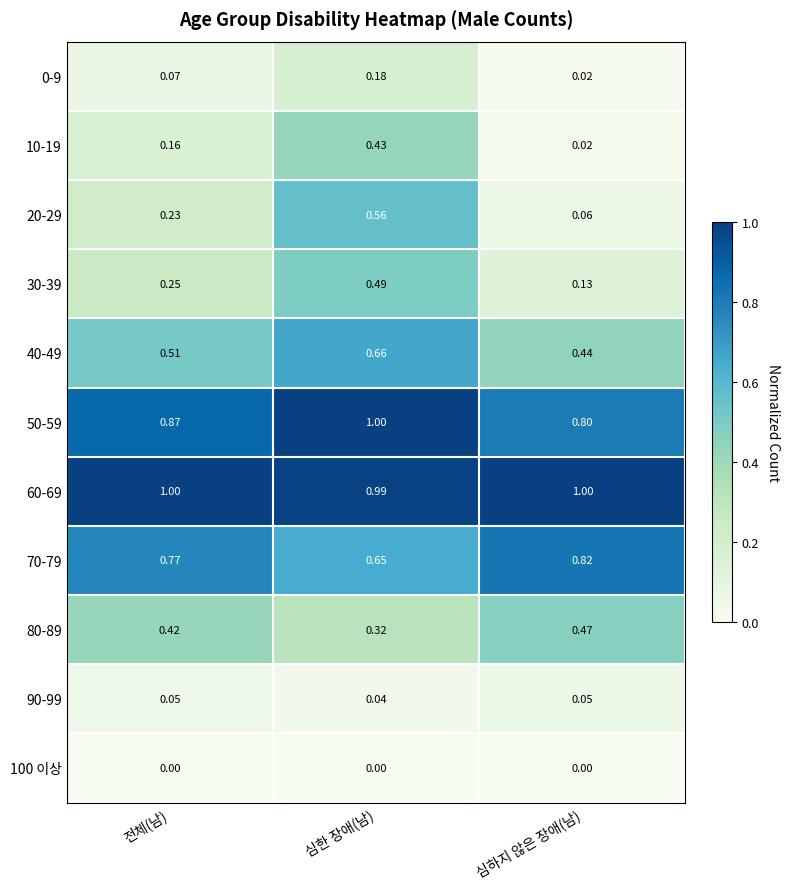

Where is 20-29 nearest to the value 0?

심하지 않은 장애(남)